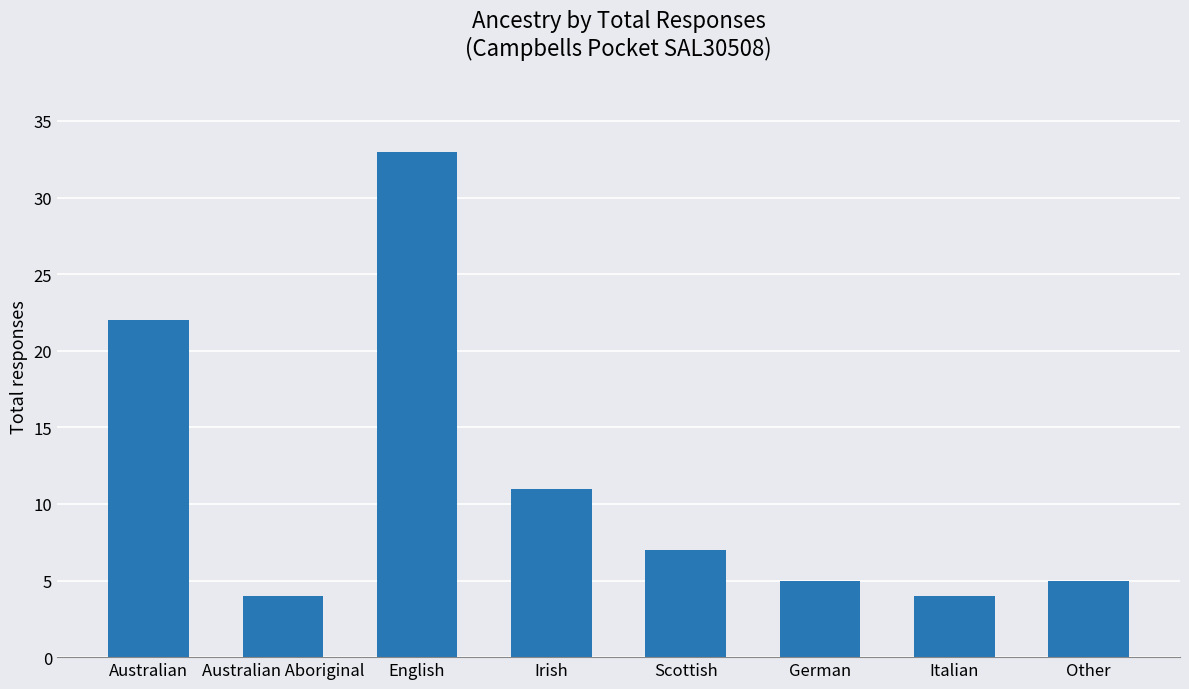

What is the label of the 3rd bar from the left?

English